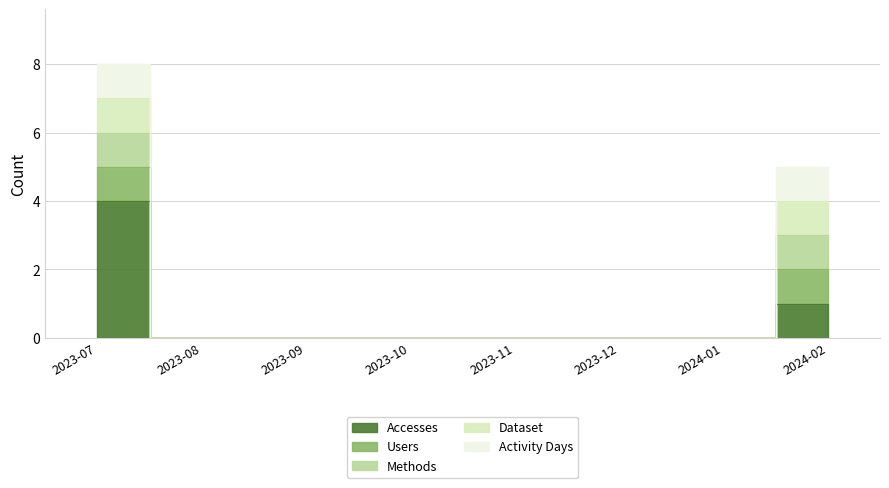

At which label is Users closest to 0?

2023-08